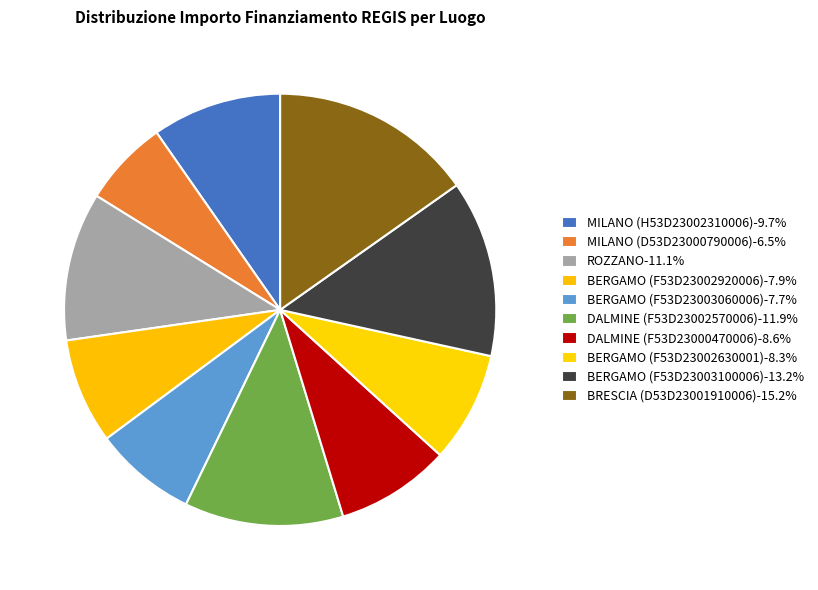

Which has a higher value, DALMINE (F53D23000470006) or ROZZANO?

ROZZANO